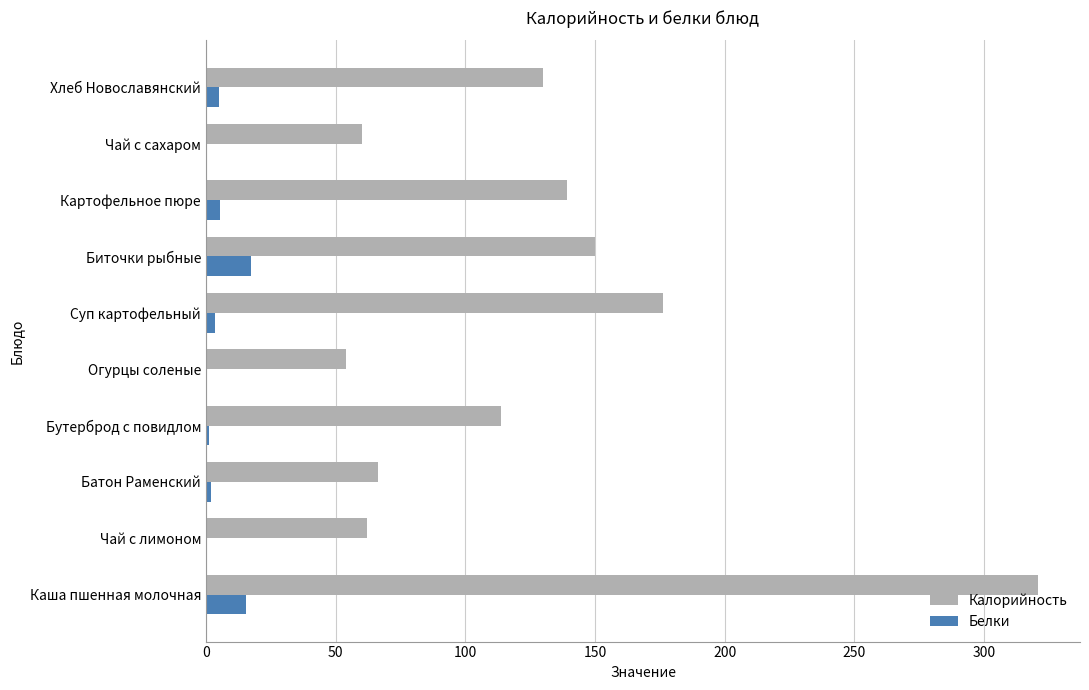

How many distinct data groups are displayed?

2